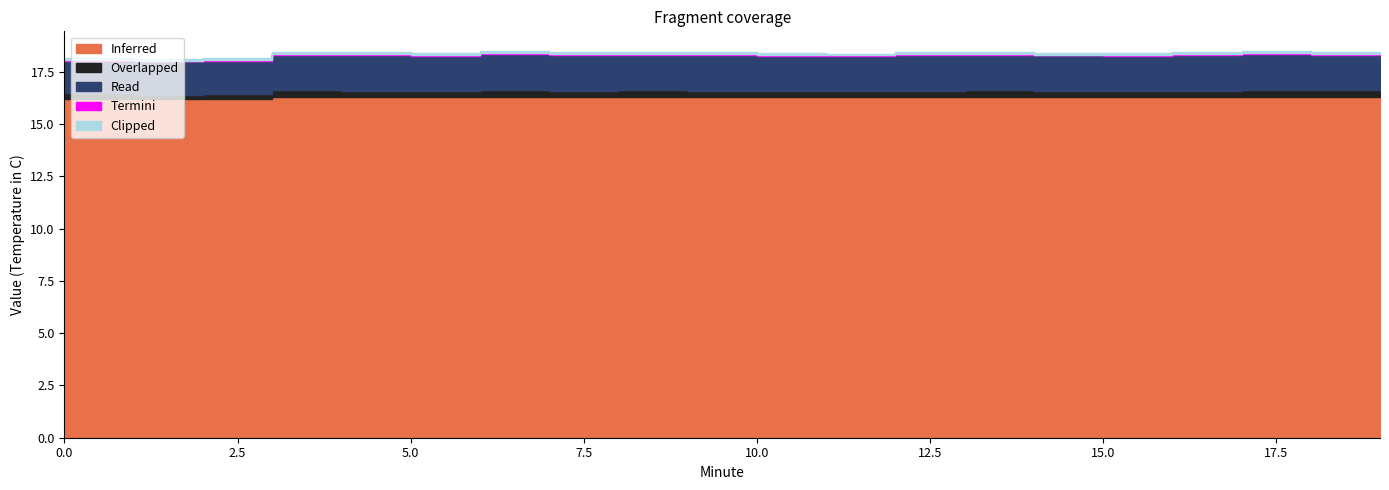

At which category is the sum across all series the highest?

6